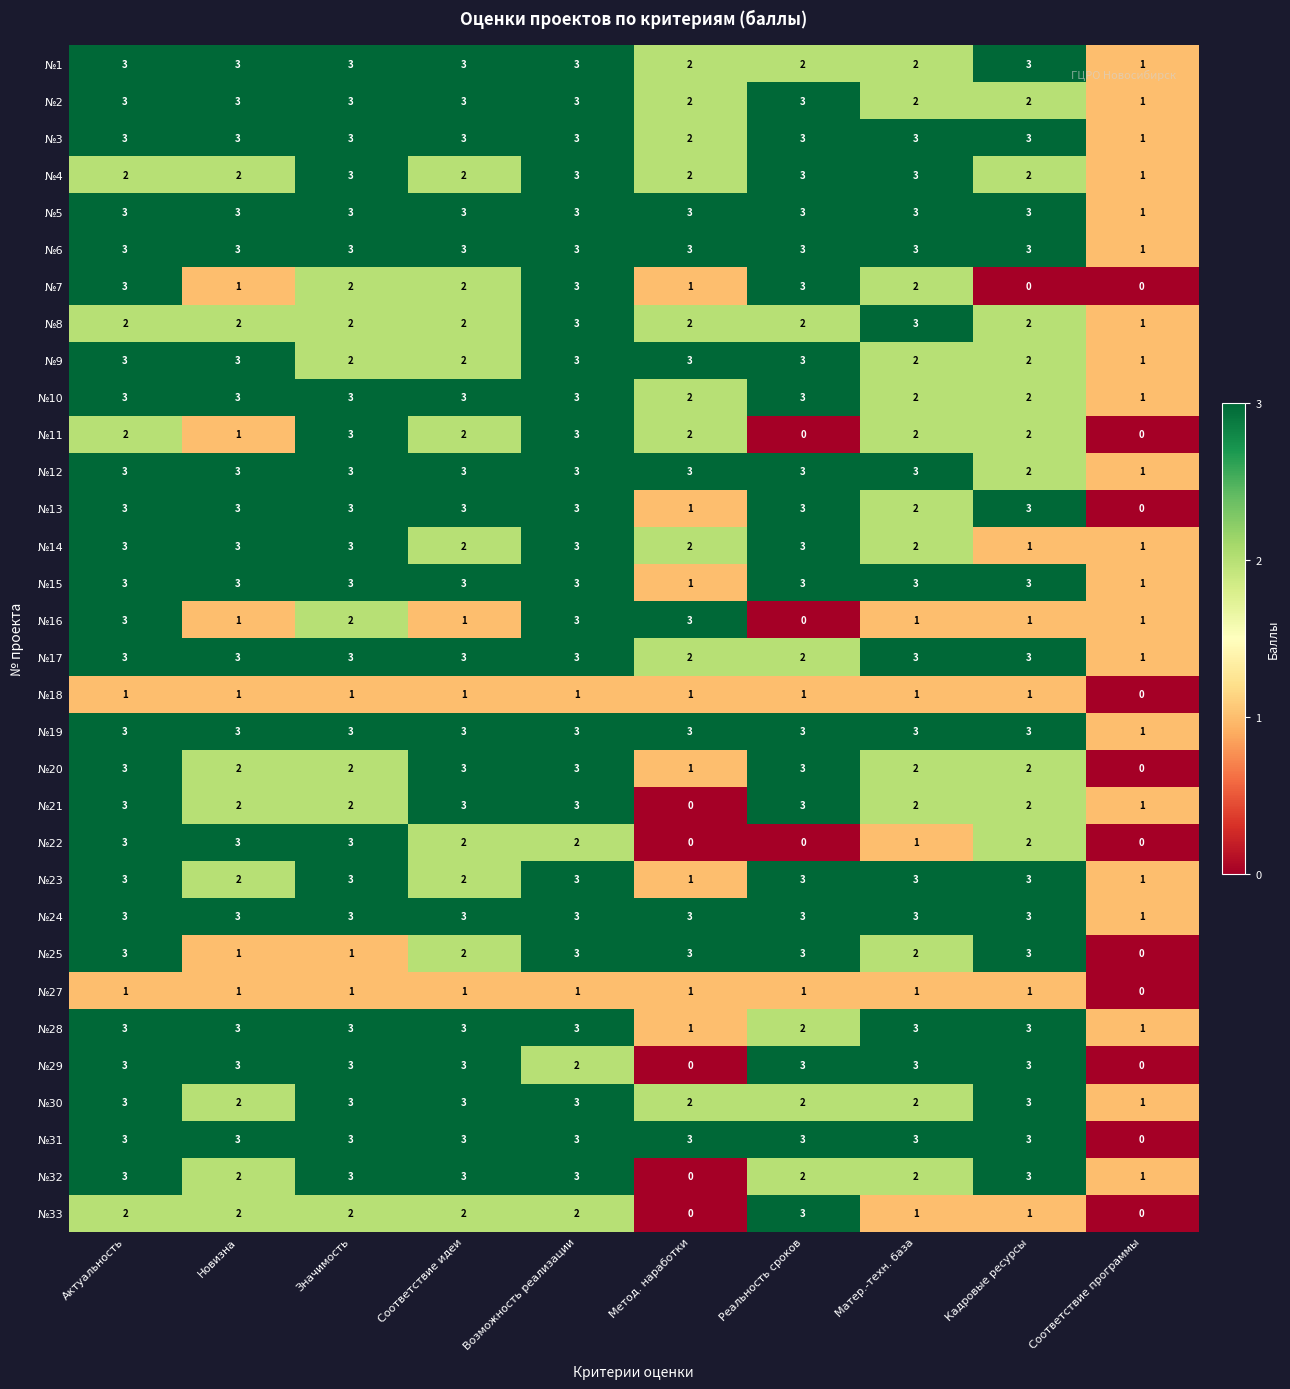

What is the difference between the maximum and minimum values in the №32 series?

3